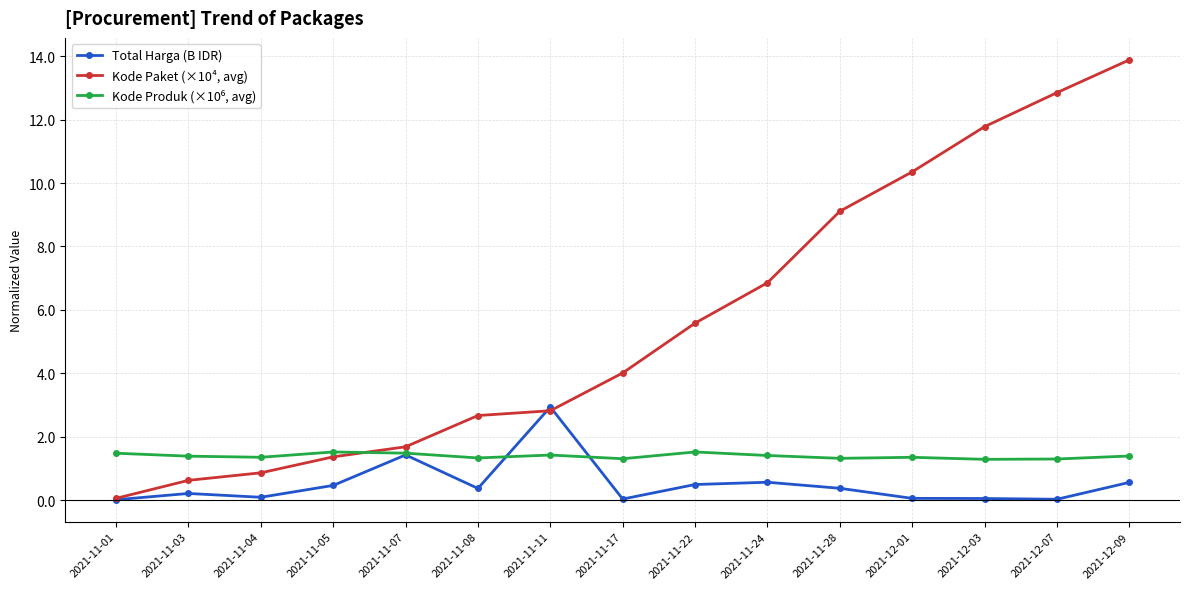

What is the label of the 15th point from the right?

2021-11-01